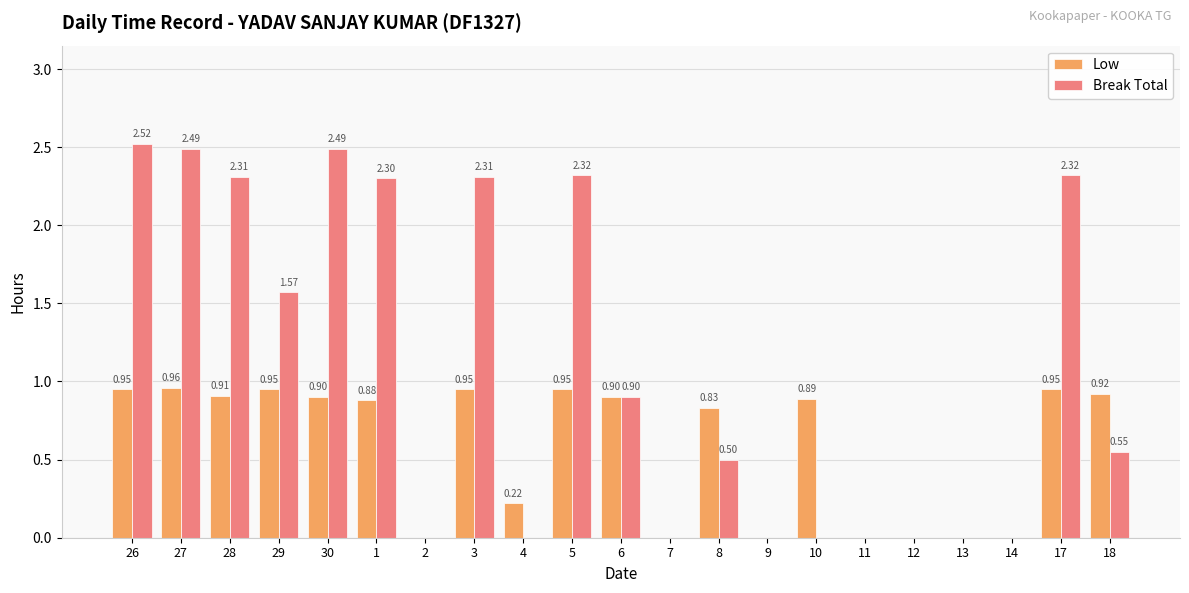

What is the sum of all Break Total values?

22.6